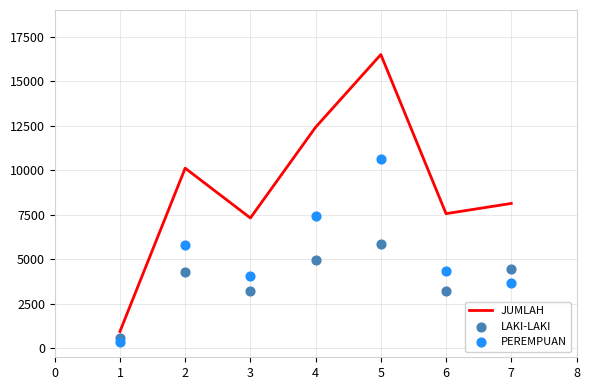

What is the minimum value for JUMLAH?

949